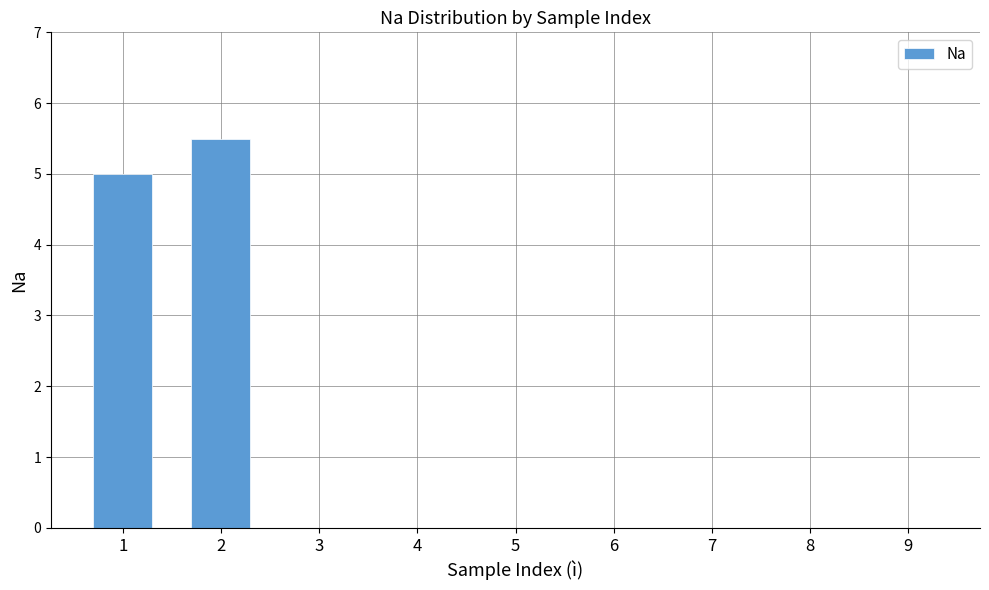

The chart shows a value of 0.0 at 4. True or false?

True